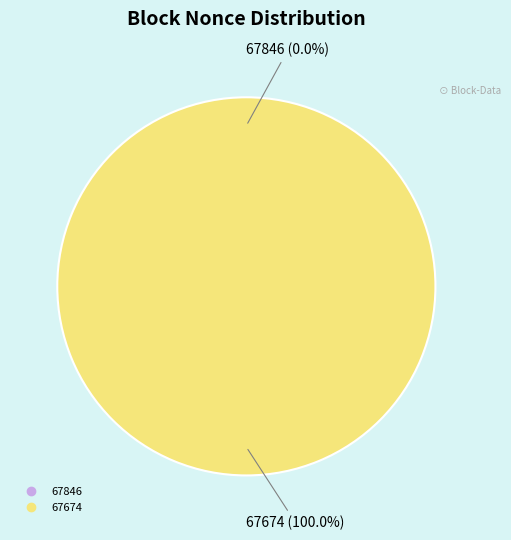

True or false: 67674 accounts for 100% of the total.

True